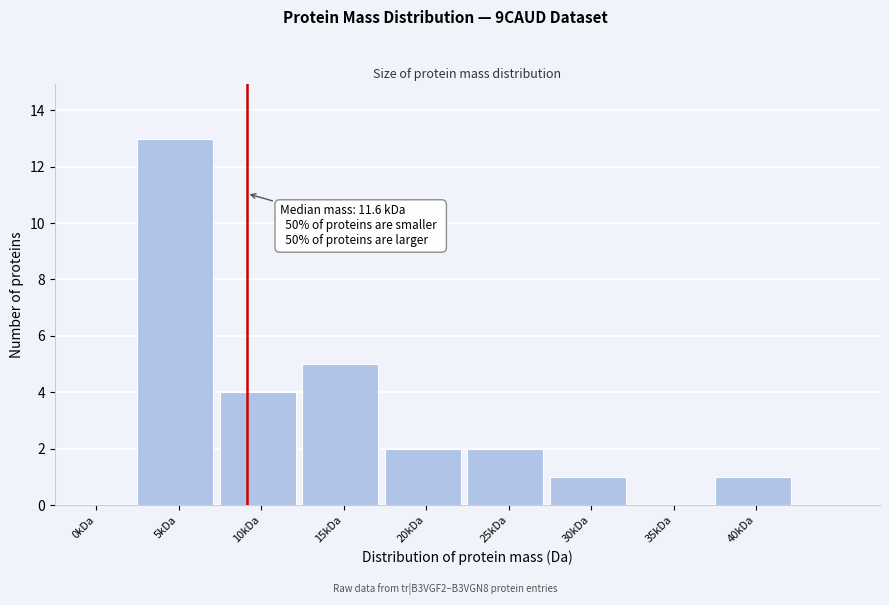

Reading left to right, list all the values displayed in this chart.

0kDa=0	5kDa=13	10kDa=4	15kDa=5	20kDa=2	25kDa=2	30kDa=1	35kDa=0	40kDa=1